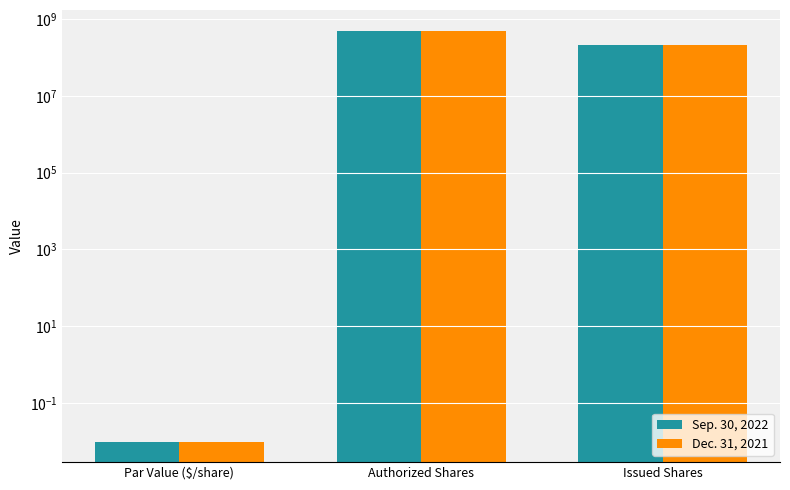

What is the difference between the maximum and minimum values in the Dec. 31, 2021 series?

500000000.0